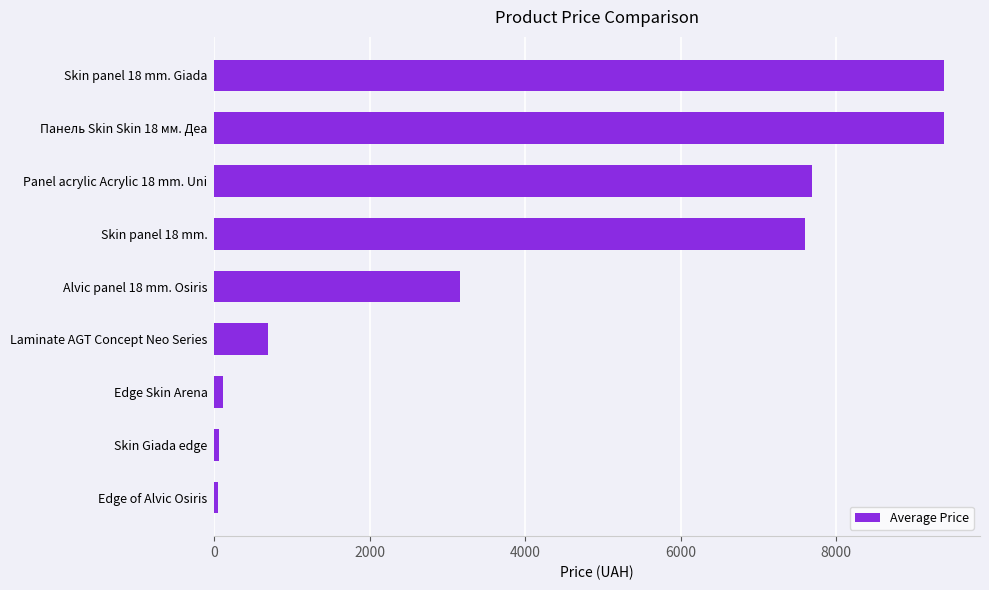

The value at Панель Skin Skin 18 мм. Деа is 16366.1. True or false?

False